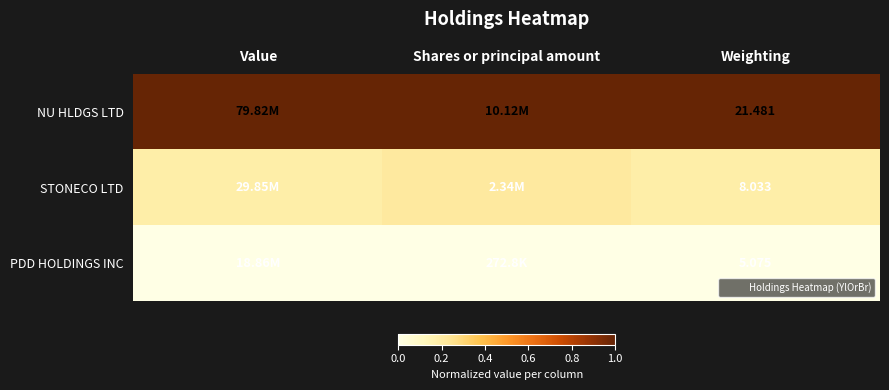

Is it true that STONECO LTD equals 0.2 at Value?

True